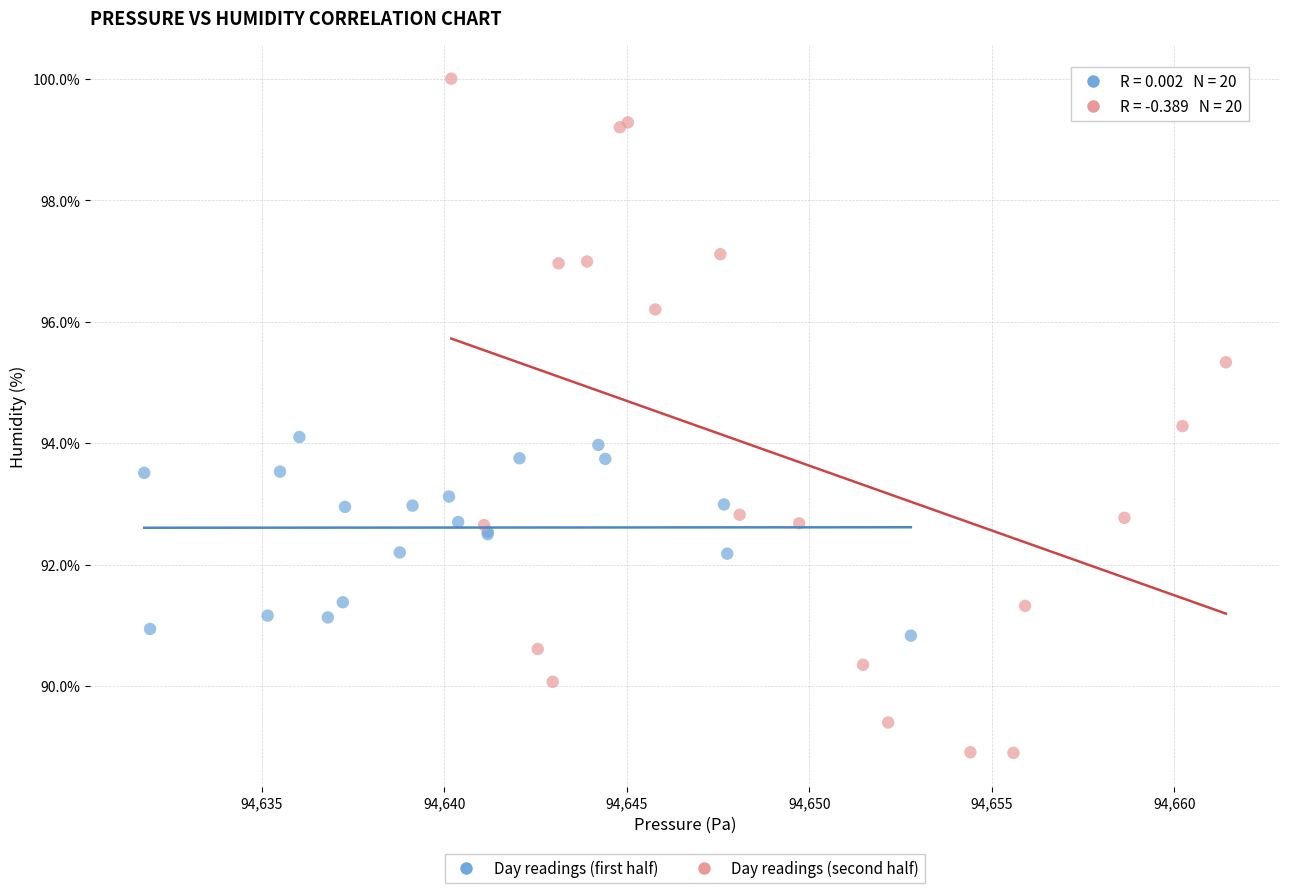

Which series reaches the minimum Y coordinate?

Day readings (second half)